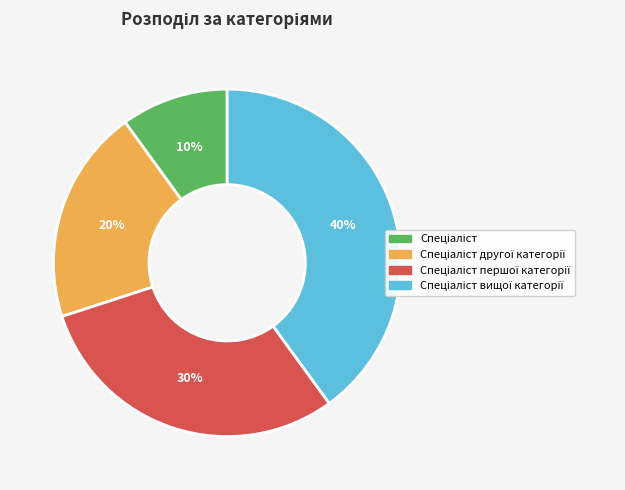

To the nearest percent, what is the difference between the largest and smallest slice percentages?

30%